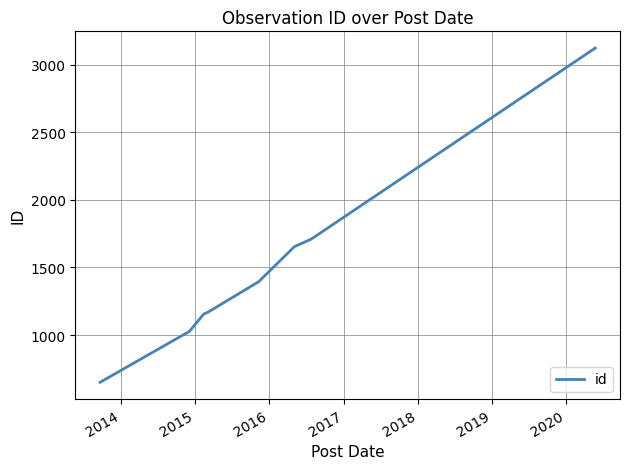

What is the difference between the maximum and minimum values?

2472